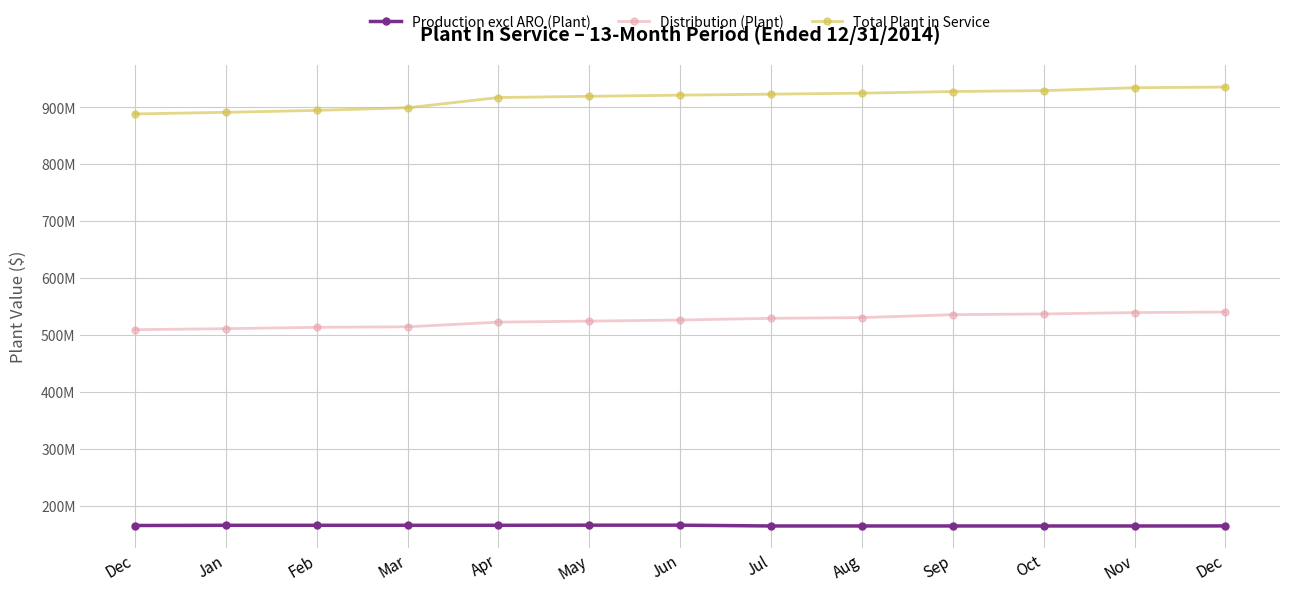

What is the difference between the Total Plant in Service values at Aug and Oct?

4461966